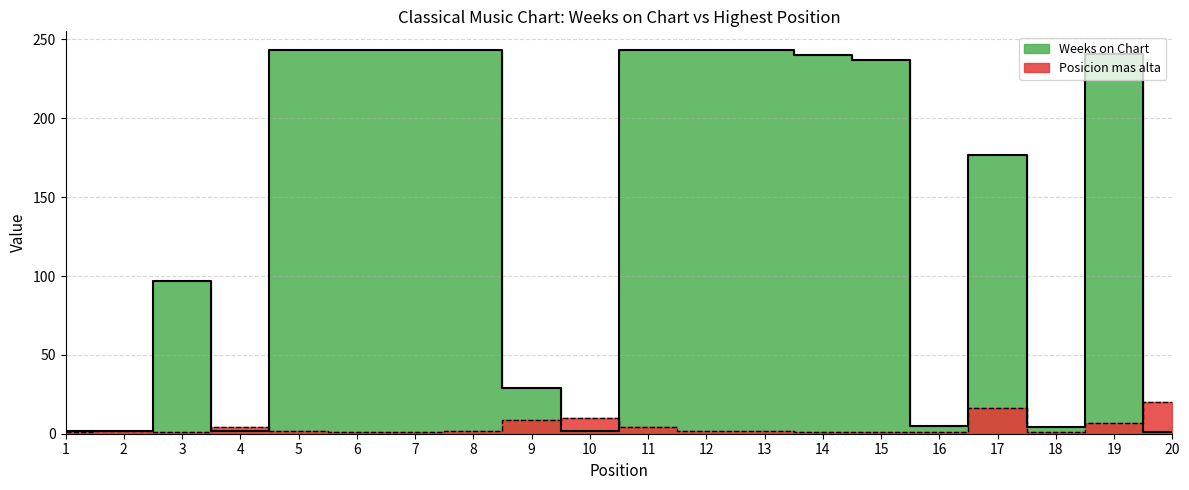

Reading left to right, extract all data points from this chart.

Weeks on Chart: 1=2	2=2	3=97	4=2	5=243	6=243	7=243	8=243	9=29	10=2	11=243	12=243	13=243	14=240	15=237	16=5	17=177	18=4	19=241	20=1
Posicion mas alta: 1=1	2=2	3=1	4=4	5=2	6=1	7=1	8=2	9=9	10=10	11=4	12=2	13=2	14=1	15=1	16=1	17=16	18=1	19=7	20=20